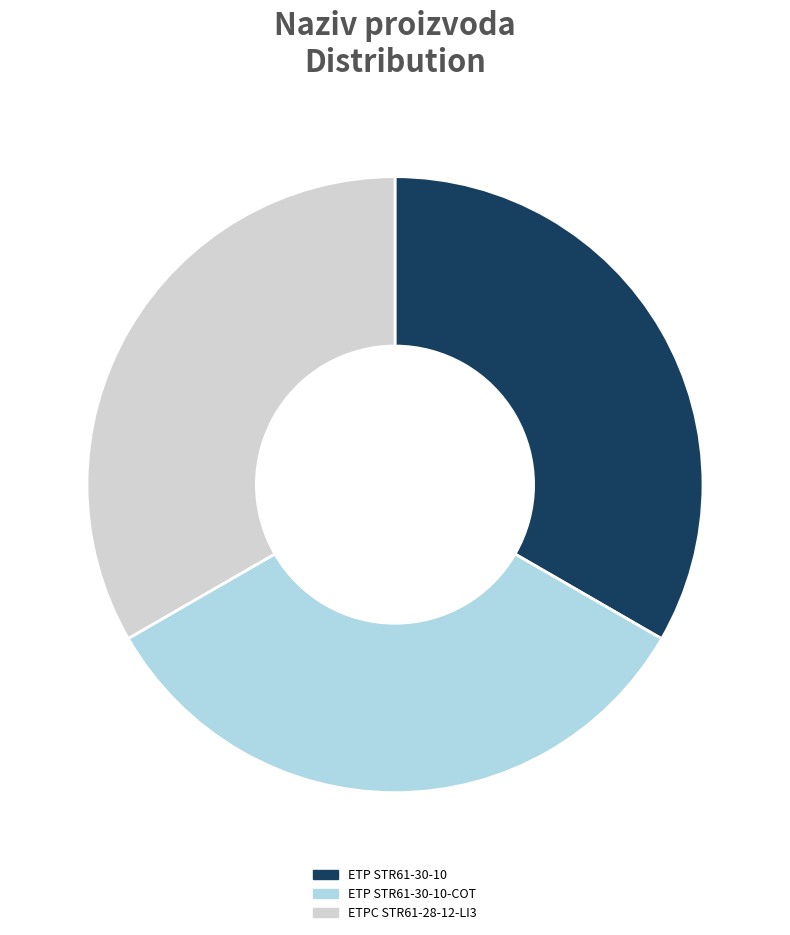

Do ETPC STR61-28-12-LI3 and ETP STR61-30-10 together represent more than half of the pie?

Yes